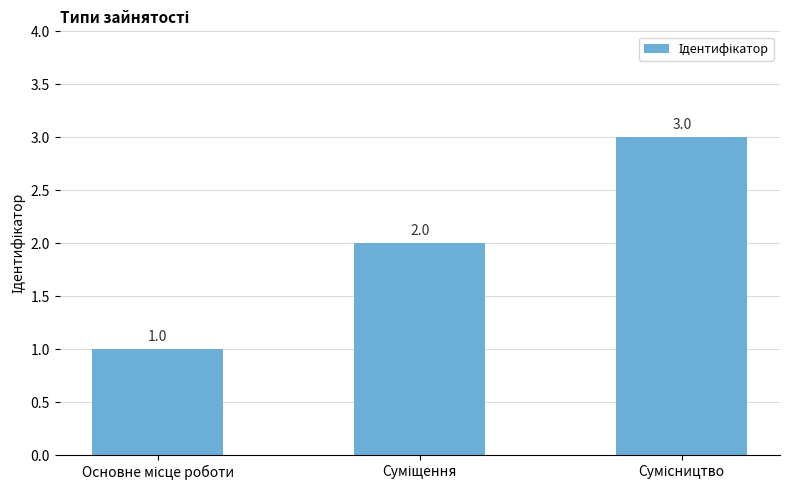

What is the value of the 3rd bar from the left?

3